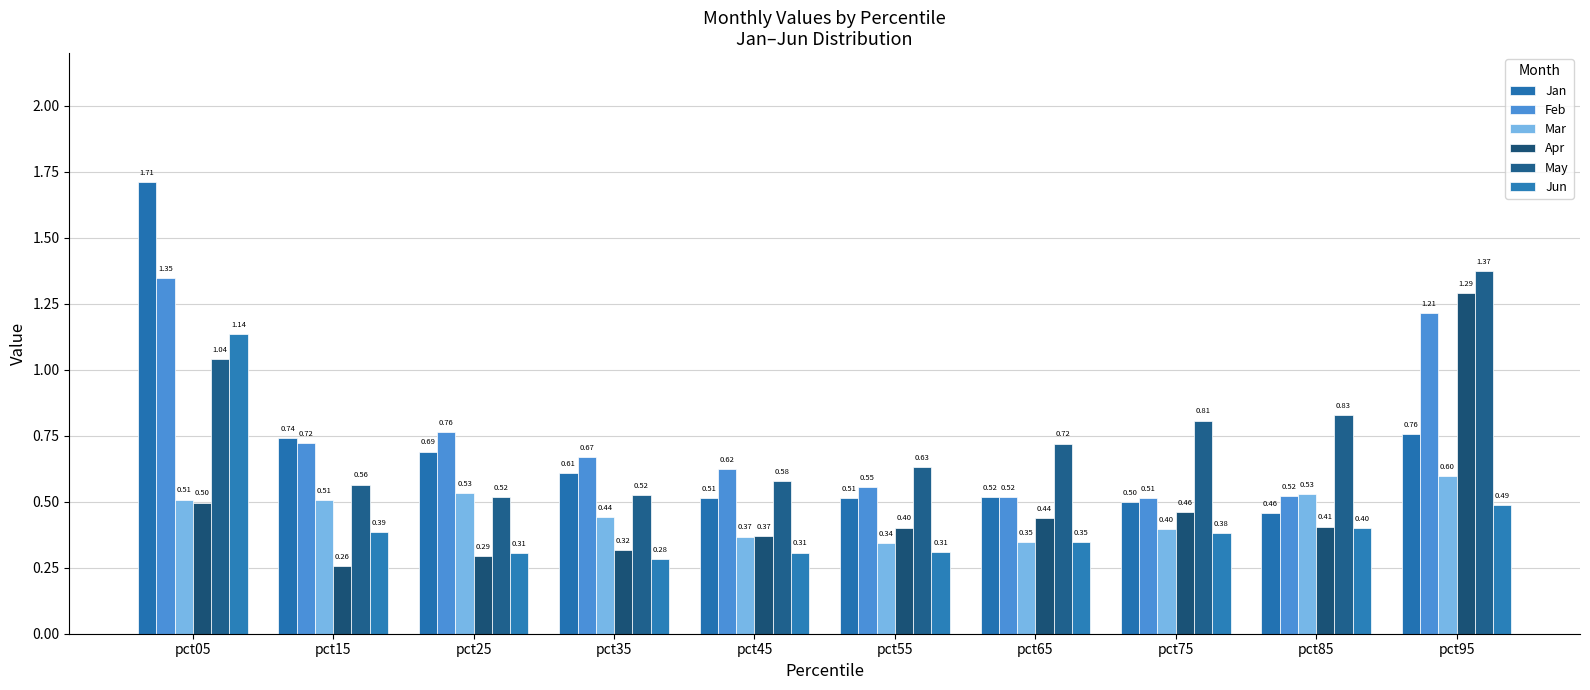

What is the difference between the maximum and minimum values in the Jan series?

1.3